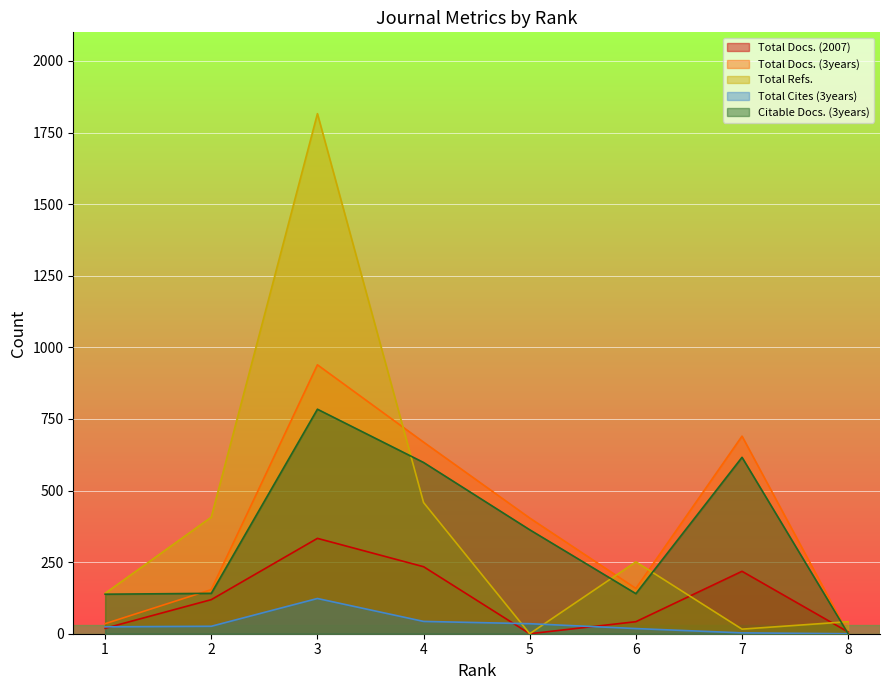

Which series has the largest total across all categories?

Total Refs.